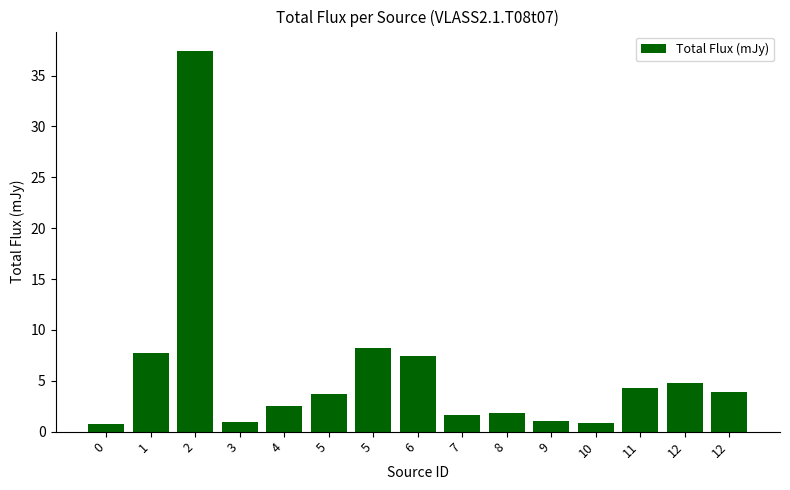

What is the difference between the values at 3 and 0?

0.2